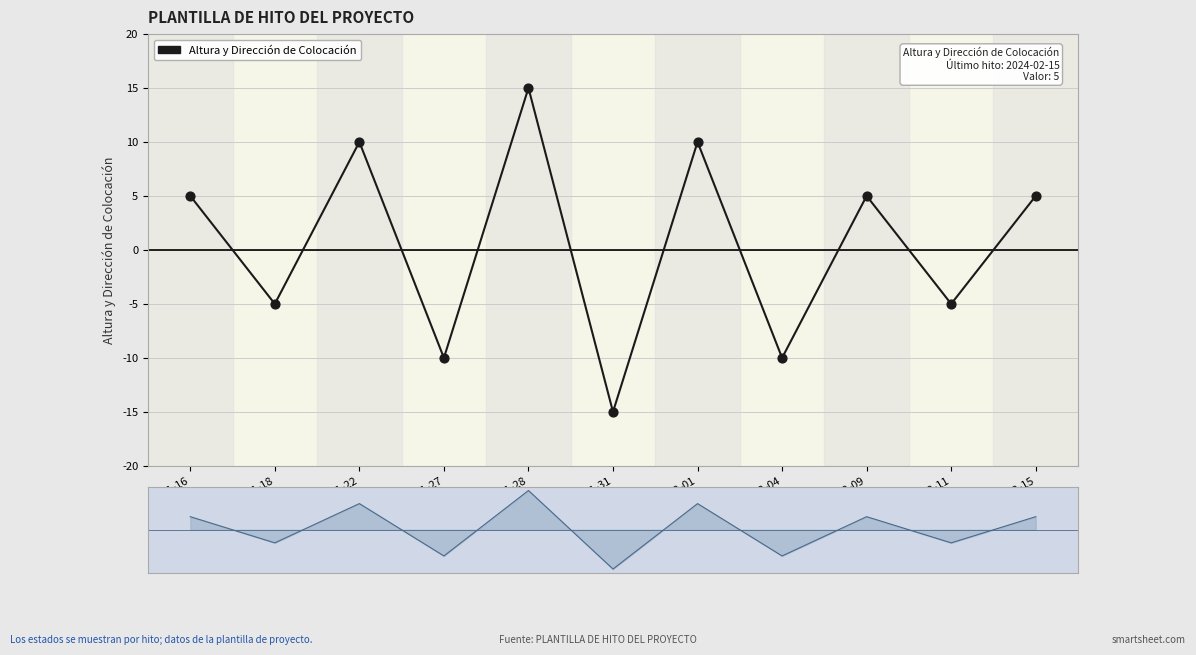

What is the change in value from 01-27 to 01-28?

+25